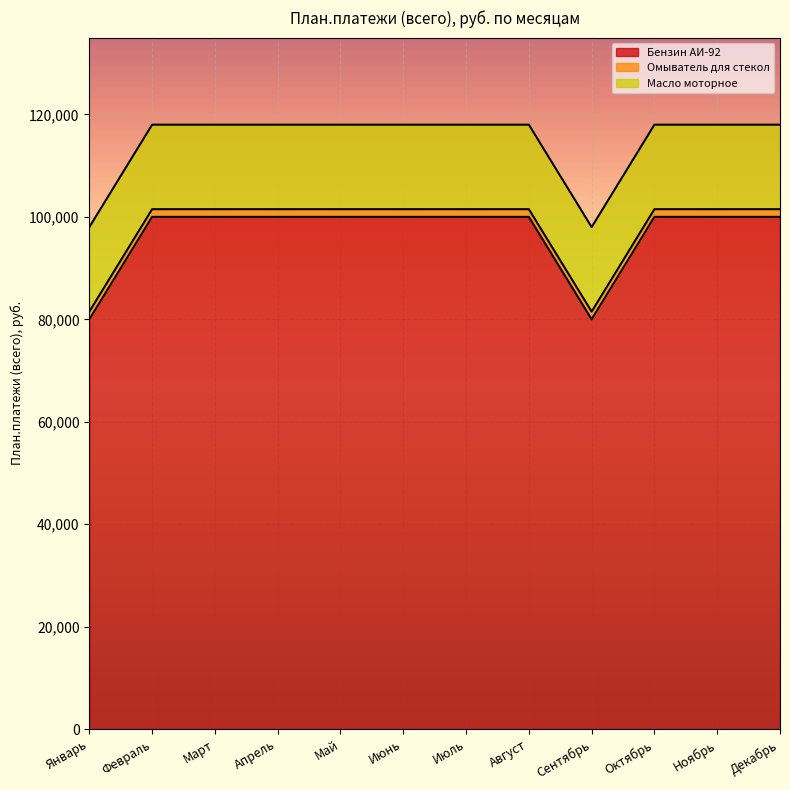

Rank the series by their maximum value, from lowest to highest.

Омыватель для стекол, Масло моторное, Бензин АИ-92